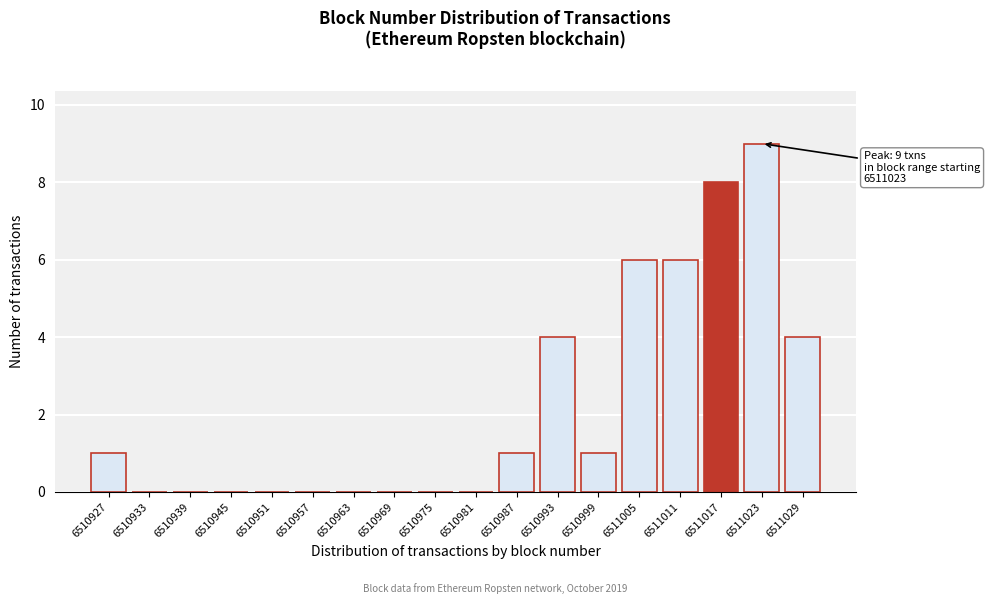

Reading right to left, transcribe all the data shown in this chart.

6511029=4	6511023=9	6511017=8	6511011=6	6511005=6	6510999=1	6510993=4	6510987=1	6510981=0	6510975=0	6510969=0	6510963=0	6510957=0	6510951=0	6510945=0	6510939=0	6510933=0	6510927=1